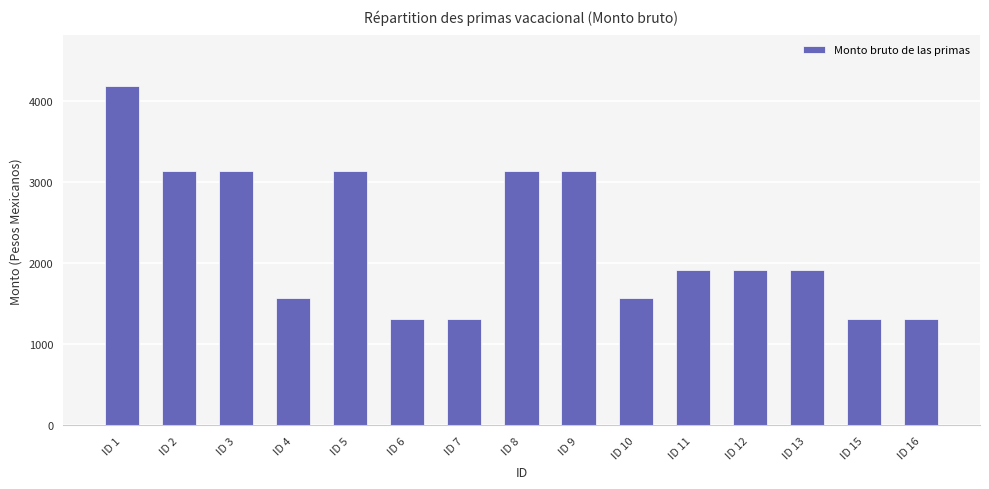

Are the bars grouped side by side (vs. stacked)?

No